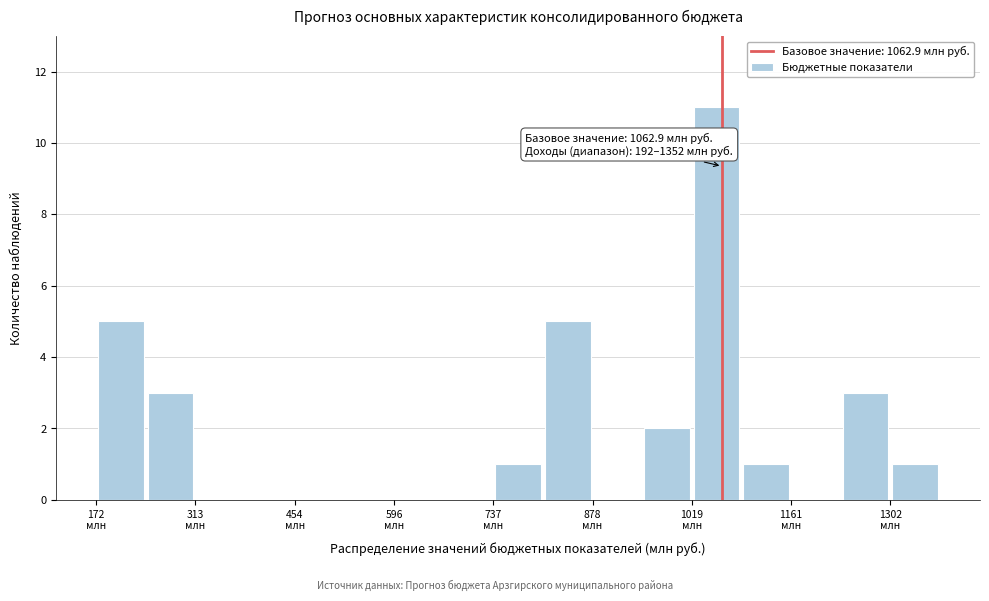

Around what value on the x-axis is the tallest bar? Give the approximate position of its centre, as read against the axis.

1060